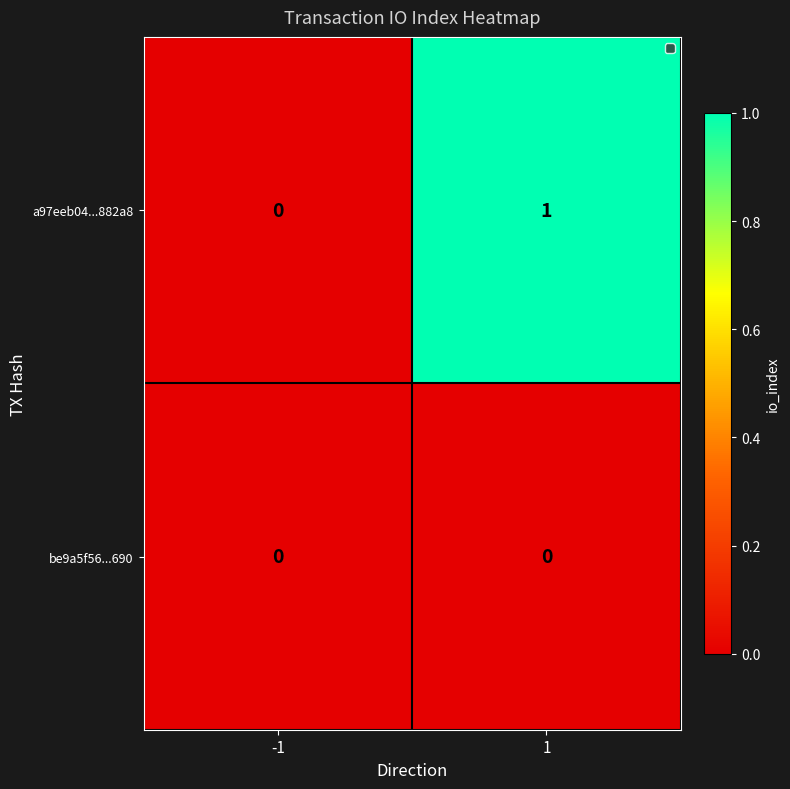

How many categories are shown in the chart?

2